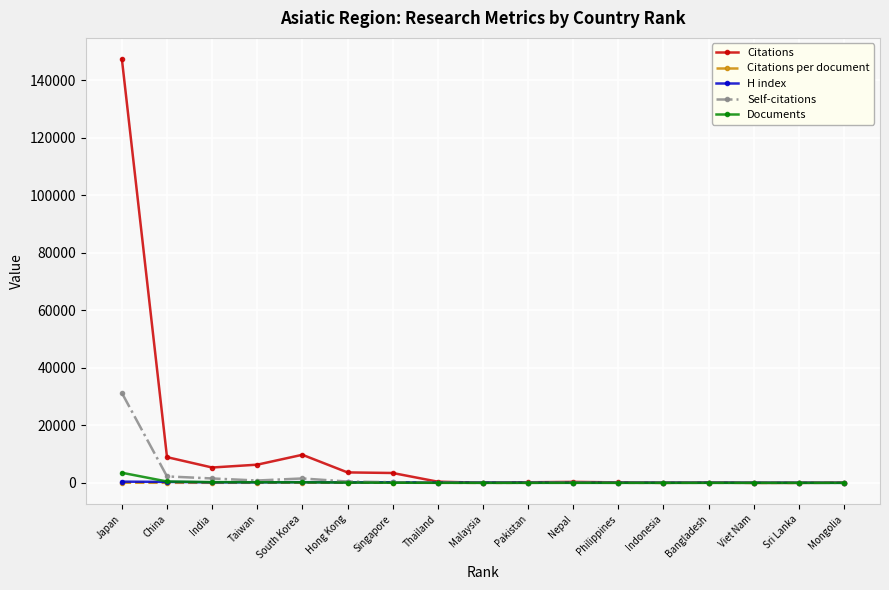

How many series are shown in this chart?

5